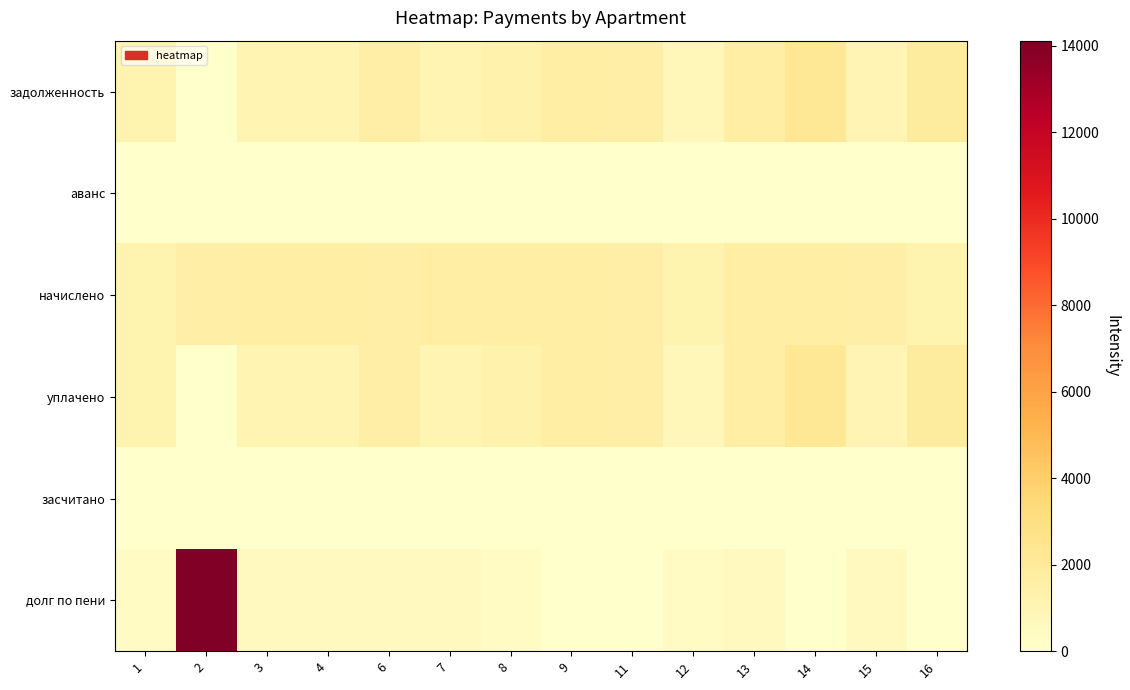

Which series has the largest total across all categories?

начислено